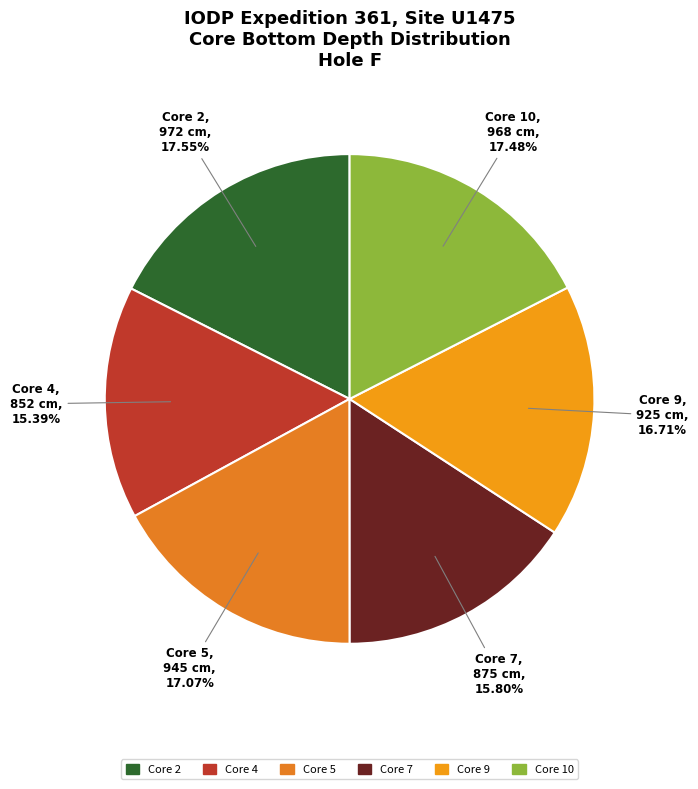

Does any single category account for the majority?

No